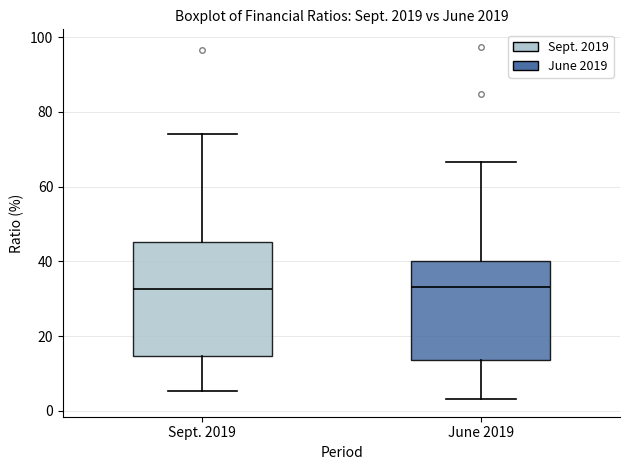

Reading left to right, read every box against the y-axis: the position of its median line, the range the box covers, and the ends of its whiskers. The values are not printed on the chart, so give them approximately, as read against the axis.

Sept. 2019: median 32, box 14 to 46, whiskers 6 to 74
June 2019: median 34, box 14 to 40, whiskers 4 to 66